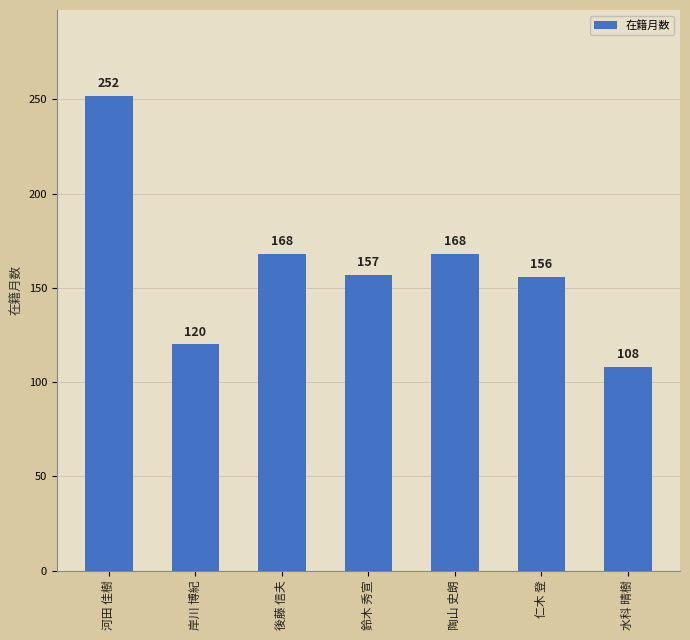

True or false: the data shows 156 at 仁木 登.

True